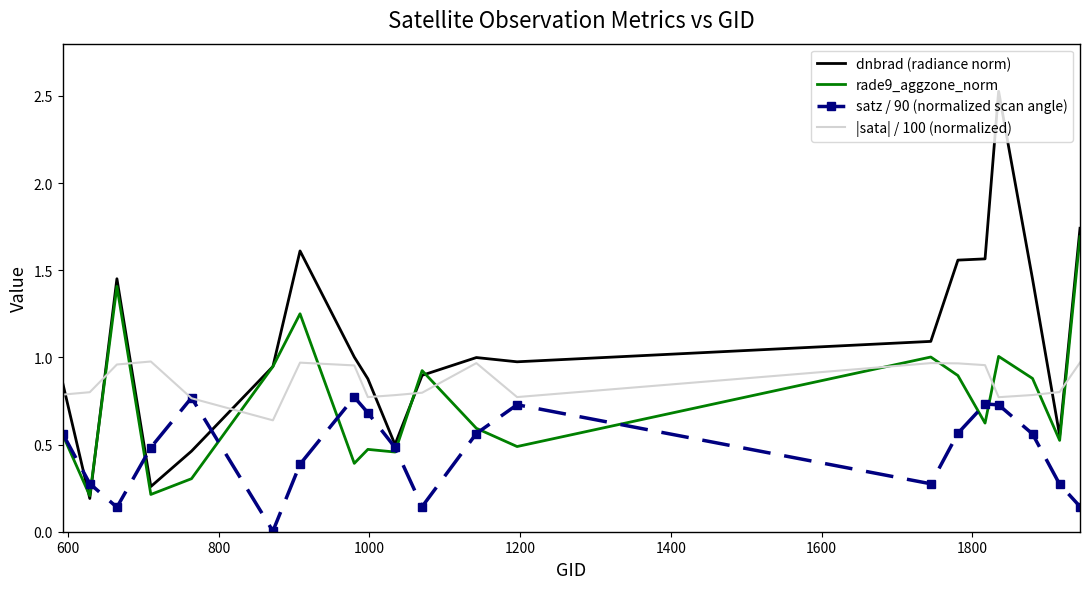

Count the number of data series in this chart.

4